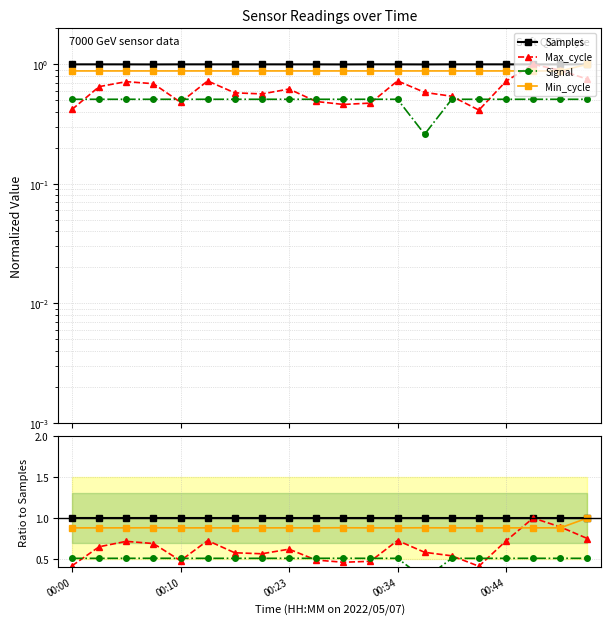

What is the maximum value shown in the chart?

1.0